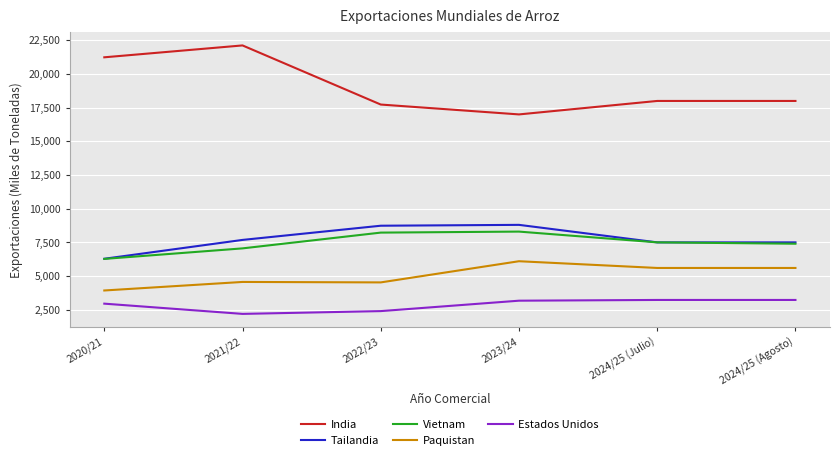

Where does the Paquistan series first go above 5600?

2023/24